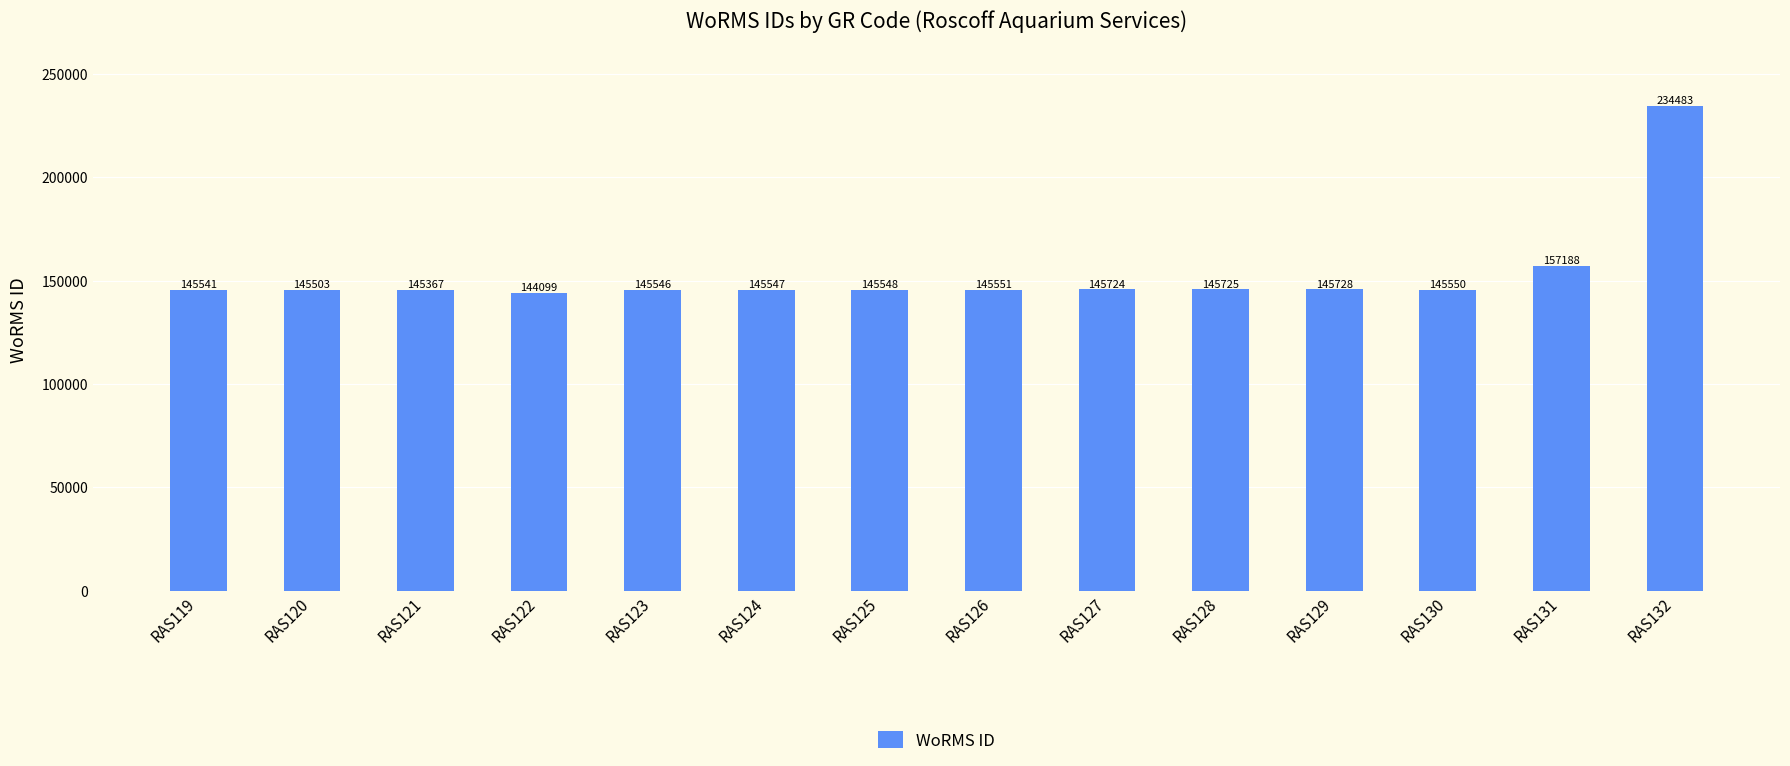

Between RAS122 and RAS121, which is larger?

RAS121